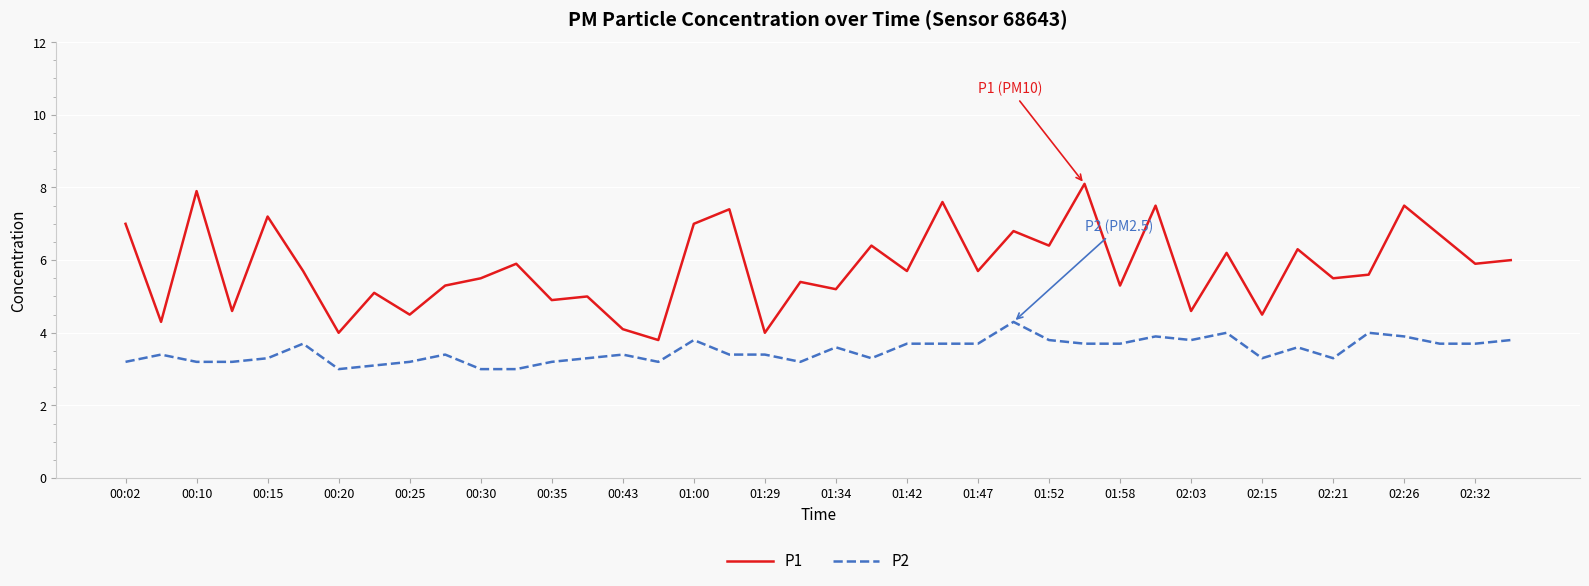

Rank the series by their maximum value, from lowest to highest.

P2, P1